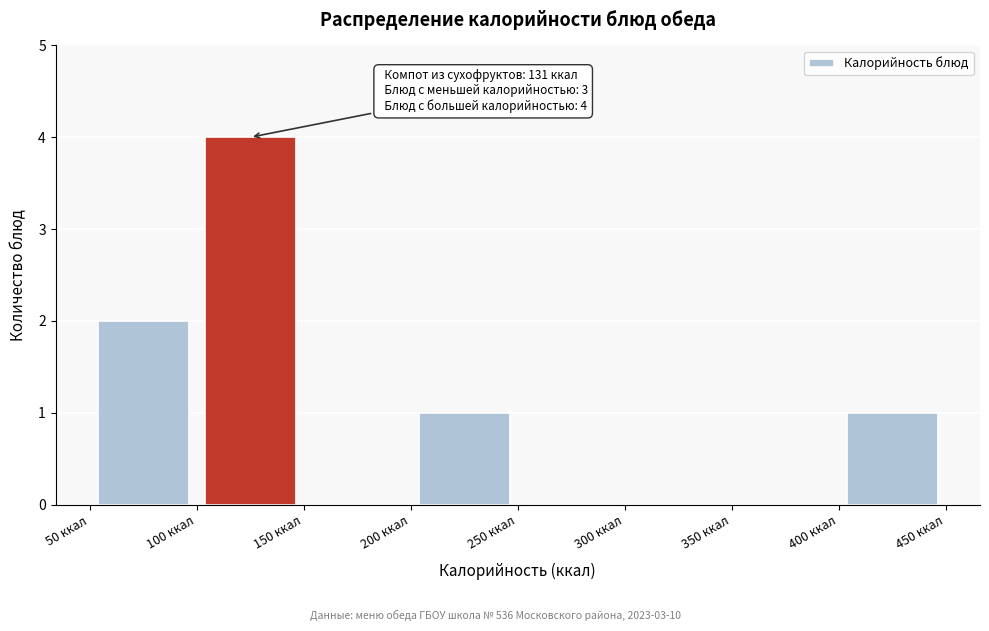

Which range on the x-axis has the tallest bar?

100 to 150